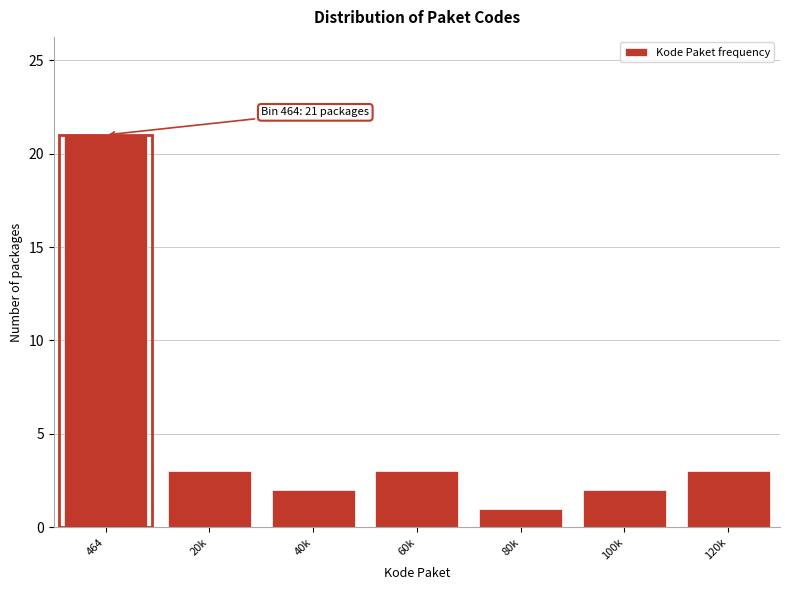

Reading right to left, what are all the values shown in this chart?

120k=3	100k=2	80k=1	60k=3	40k=2	20k=3	464=21